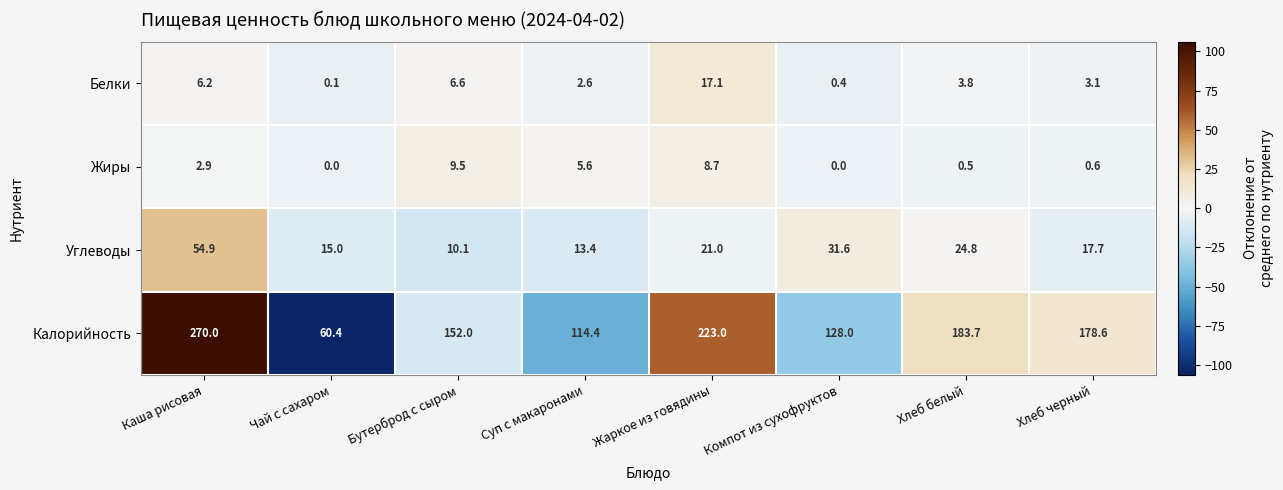

What is the approximate value of Калорийность at Жаркое из говядины?

223.0